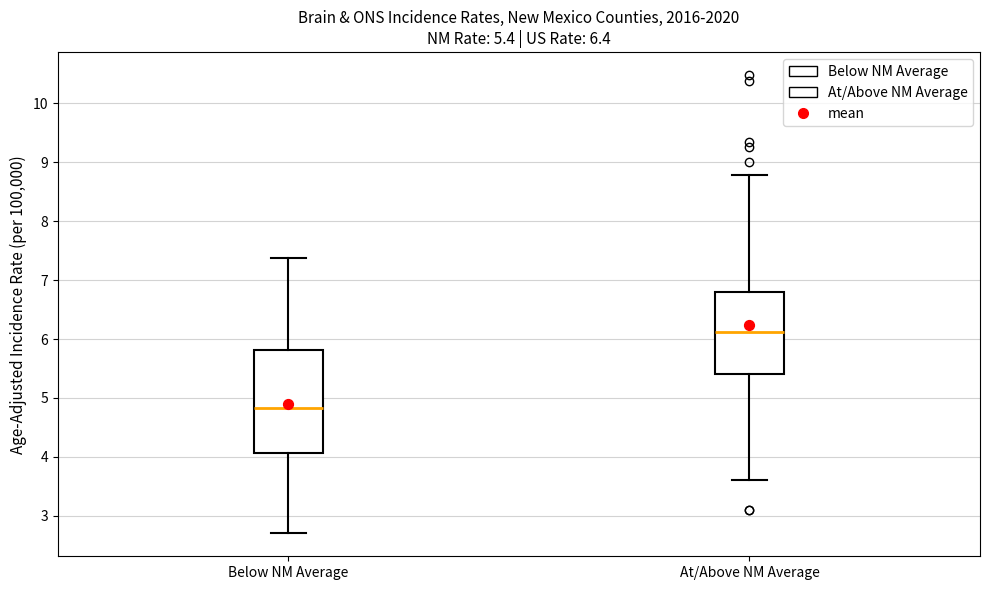

Which box's median line is the highest?

At/Above NM Average